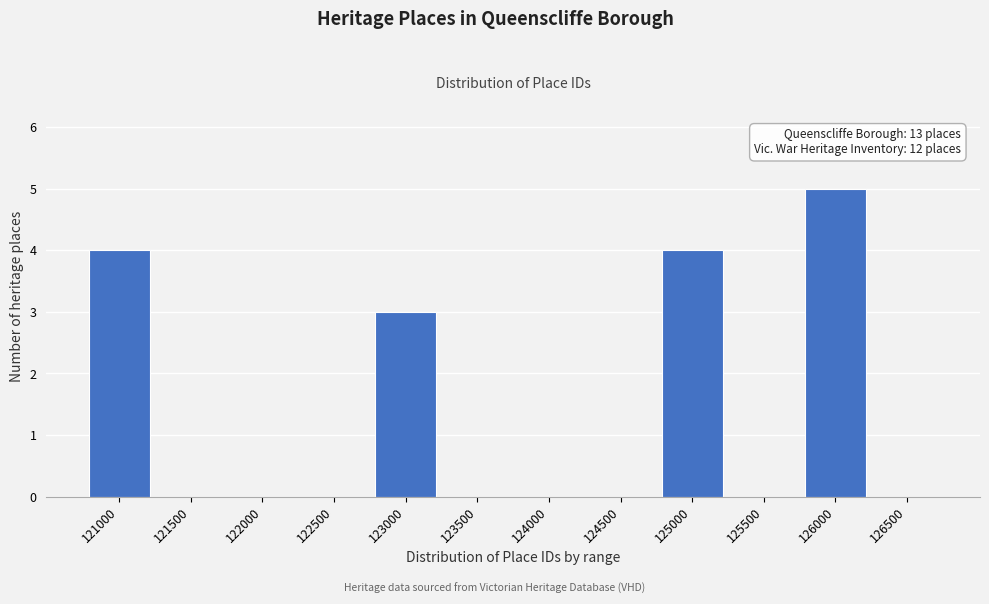

Reading right to left, what are all the values shown in this chart?

126500=0	126000=5	125500=0	125000=4	124500=0	124000=0	123500=0	123000=3	122500=0	122000=0	121500=0	121000=4